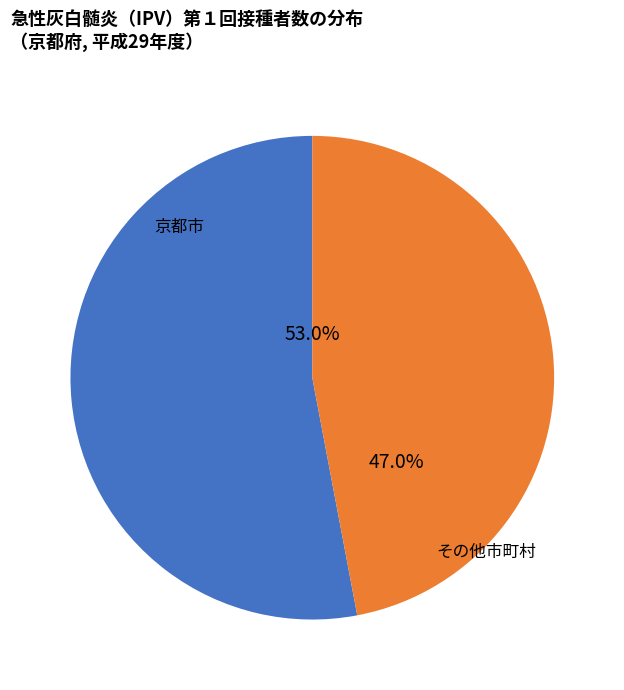

Combined, do 京都市 and その他市町村 account for over 50%?

Yes